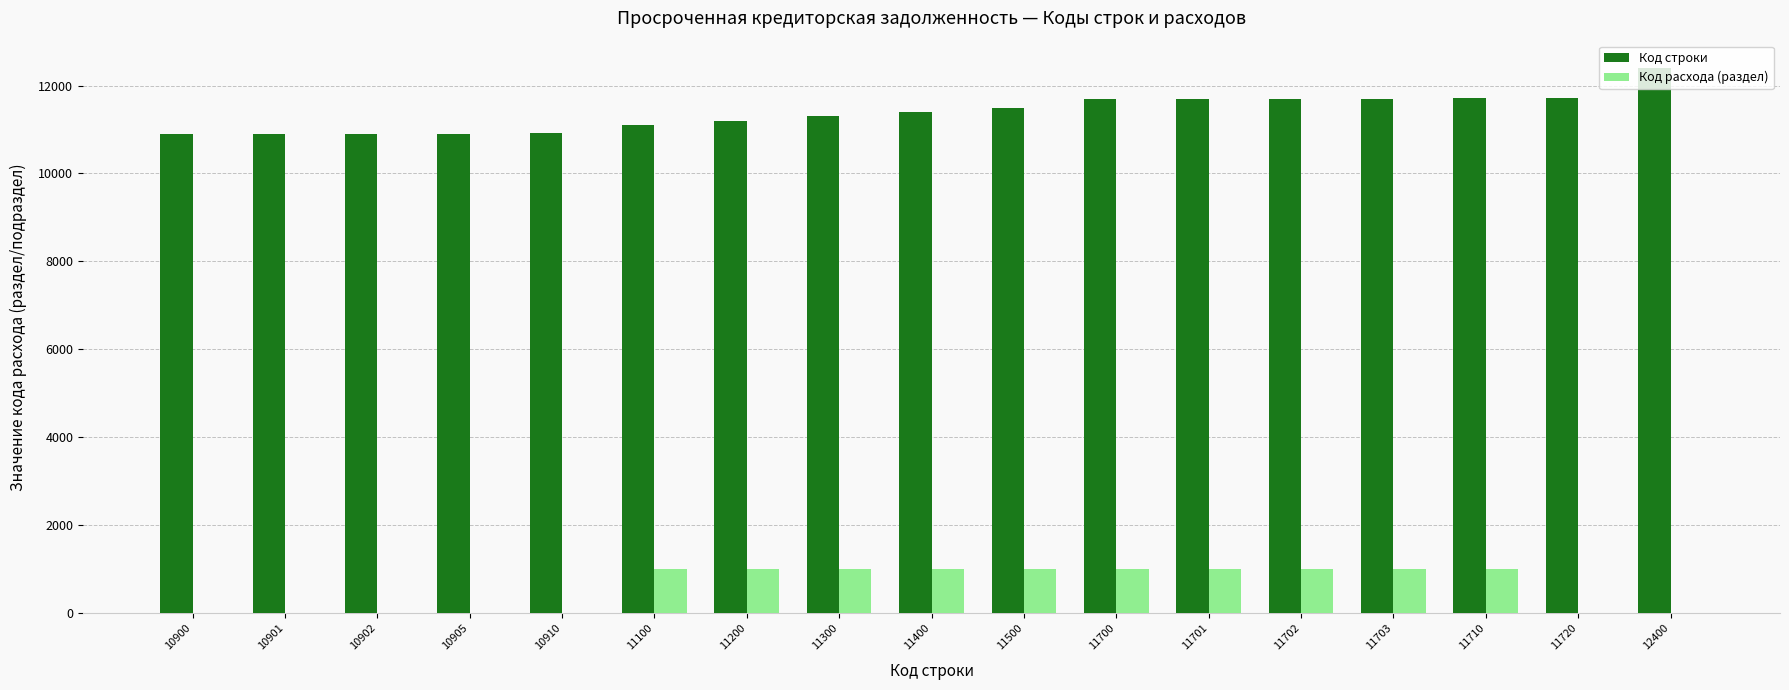

What are all the series names shown in the legend?

Код строки, Код расхода (раздел)